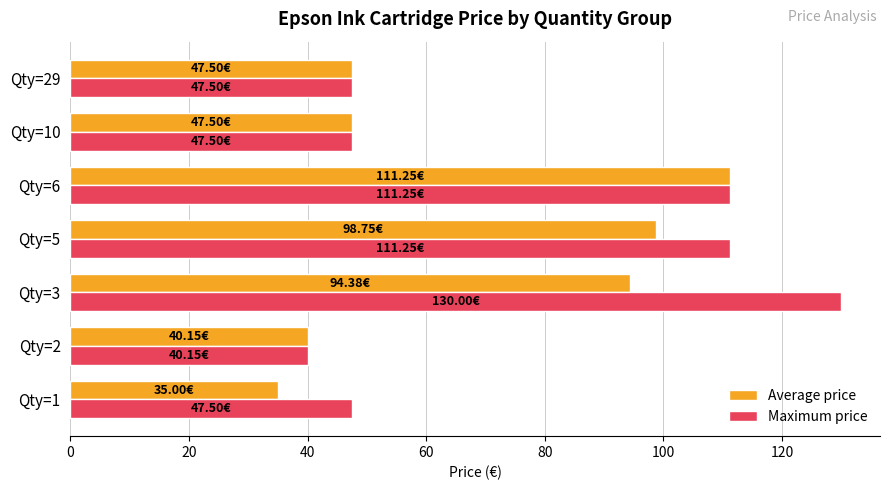

Which series has the largest total across all categories?

Maximum price